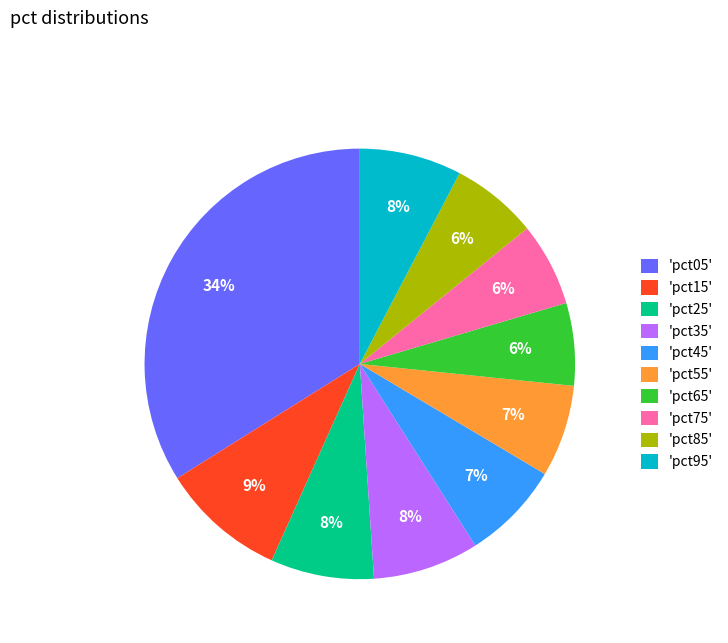

To the nearest percent, what is the combined percentage of 'pct05' and 'pct55'?

41%